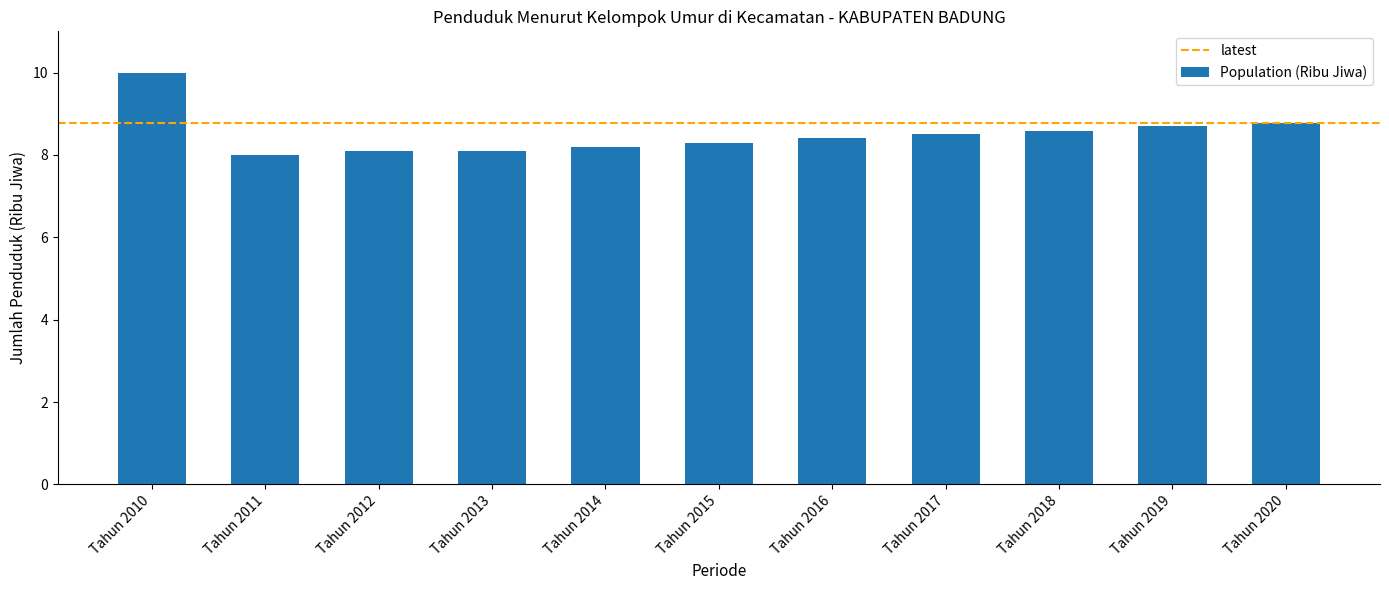

The chart shows a value of 8.7 at Tahun 2019. True or false?

True